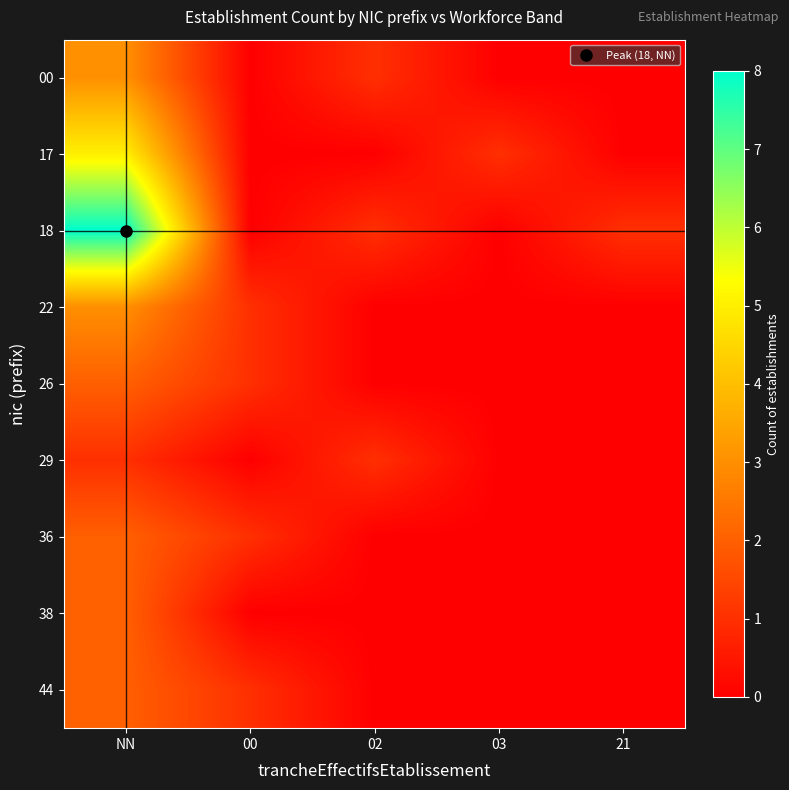

Reading right to left, extract all data points from this chart.

00: 21=0	03=0	02=1	00=0	NN=3
17: 21=0	03=1	02=0	00=0	NN=5
18: 21=1	03=0	02=1	00=0	NN=8
22: 21=0	03=0	02=0	00=1	NN=3
26: 21=0	03=0	02=0	00=1	NN=2
29: 21=0	03=0	02=1	00=0	NN=1
36: 21=0	03=0	02=0	00=1	NN=2
38: 21=0	03=0	02=0	00=0	NN=2
44: 21=0	03=0	02=0	00=1	NN=2